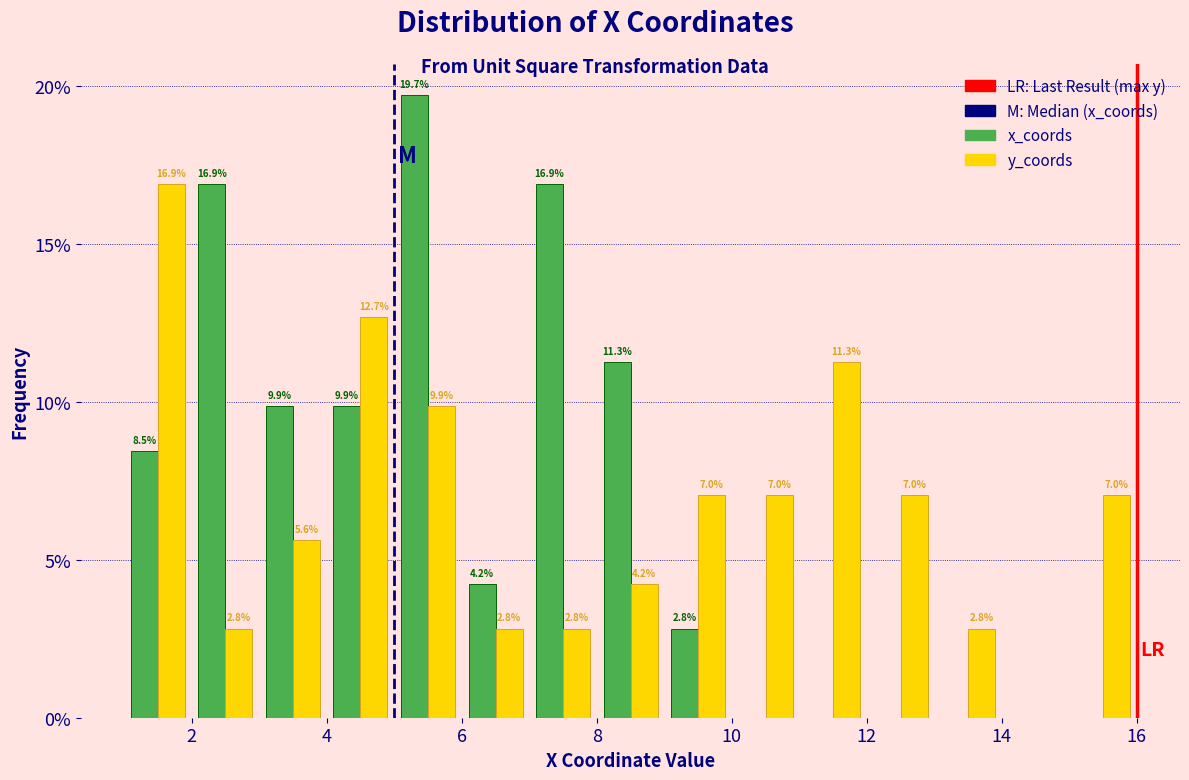

In the x_coords series, which range on the x-axis has the tallest bar?

5 to 6